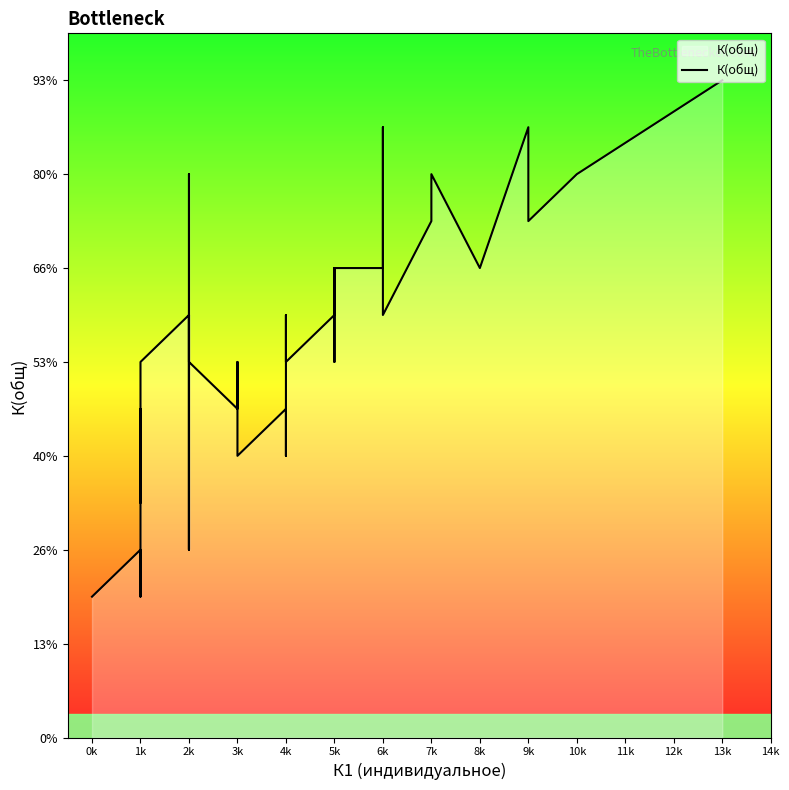

How many values exceed 8?

19